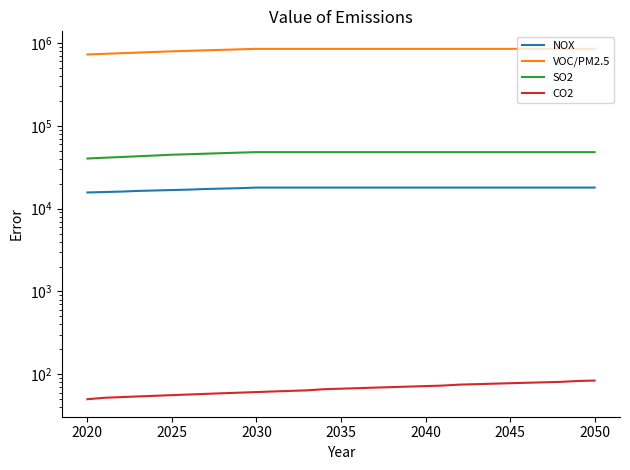

What is the average value of the CO2 series?

67